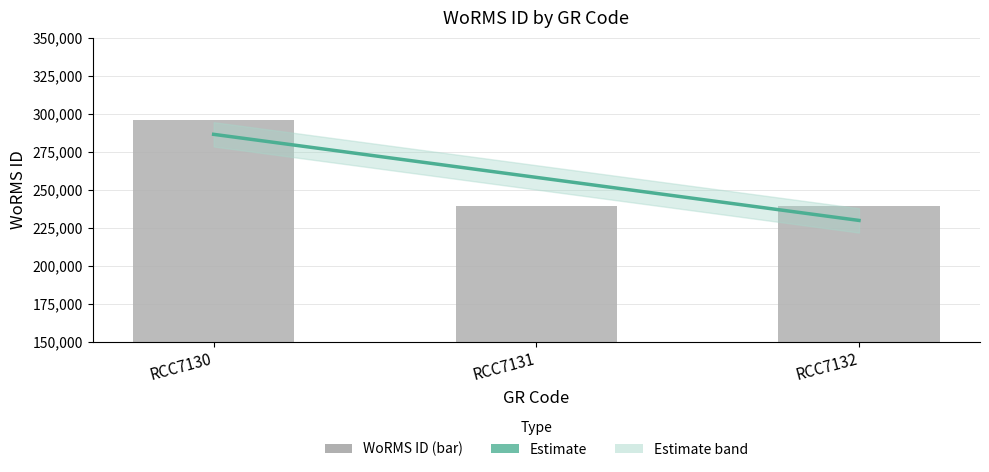

List the labels in order of value, largest first.

RCC7130, RCC7131, RCC7132